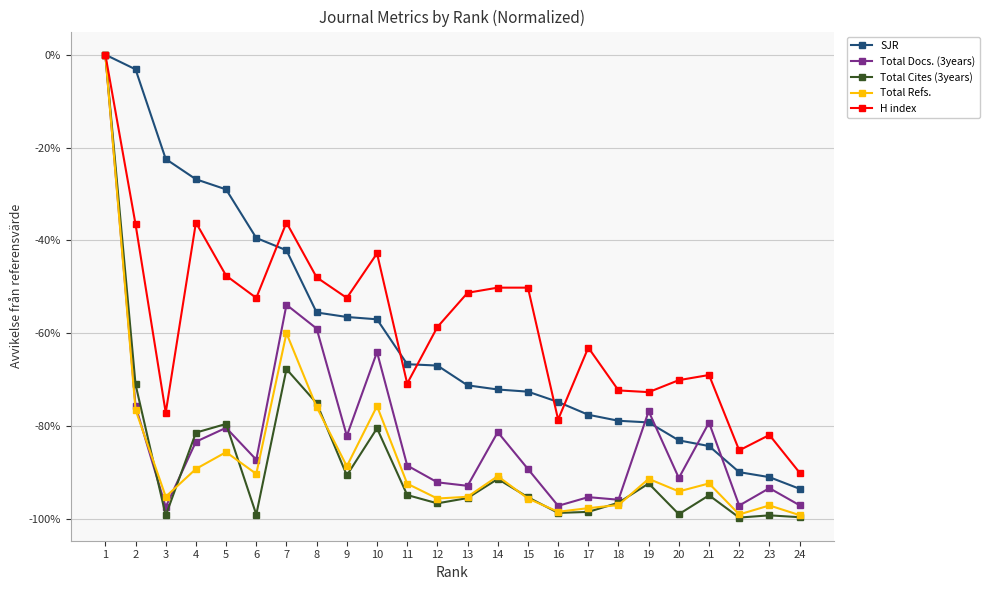

What are all the series names shown in the legend?

SJR, Total Docs. (3years), Total Cites (3years), Total Refs., H index